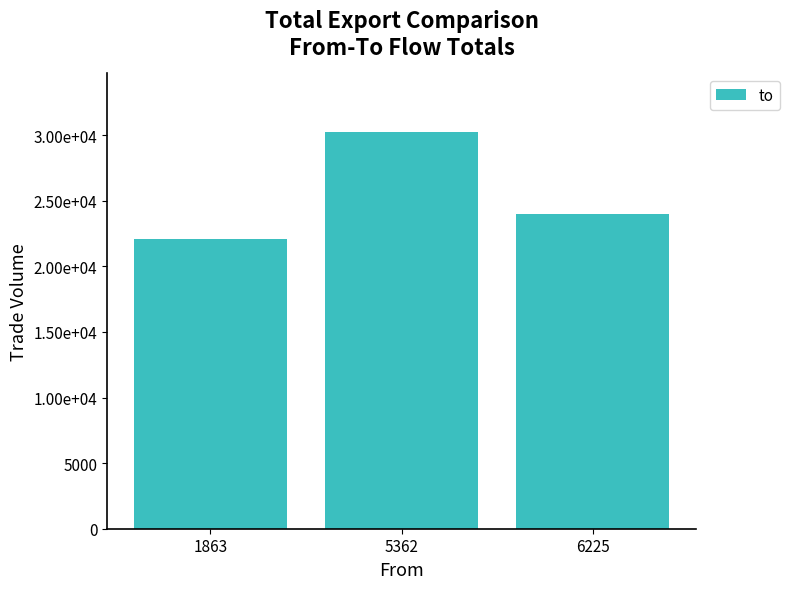

What is the sum of the values at 5362 and 6225?

54199